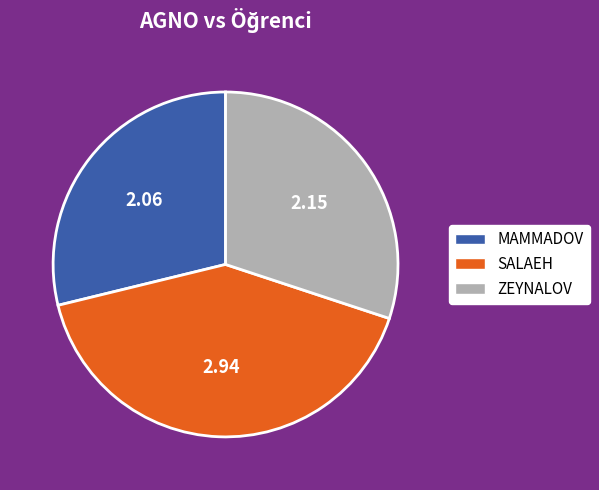

What is the ratio of the value at SALAEH to the value at MAMMADOV?

1.4